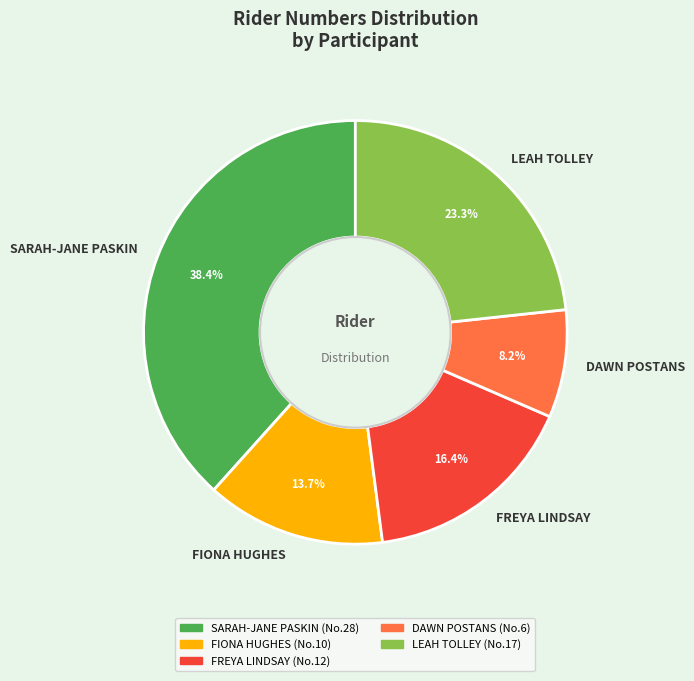

How many segments does this pie chart have?

5